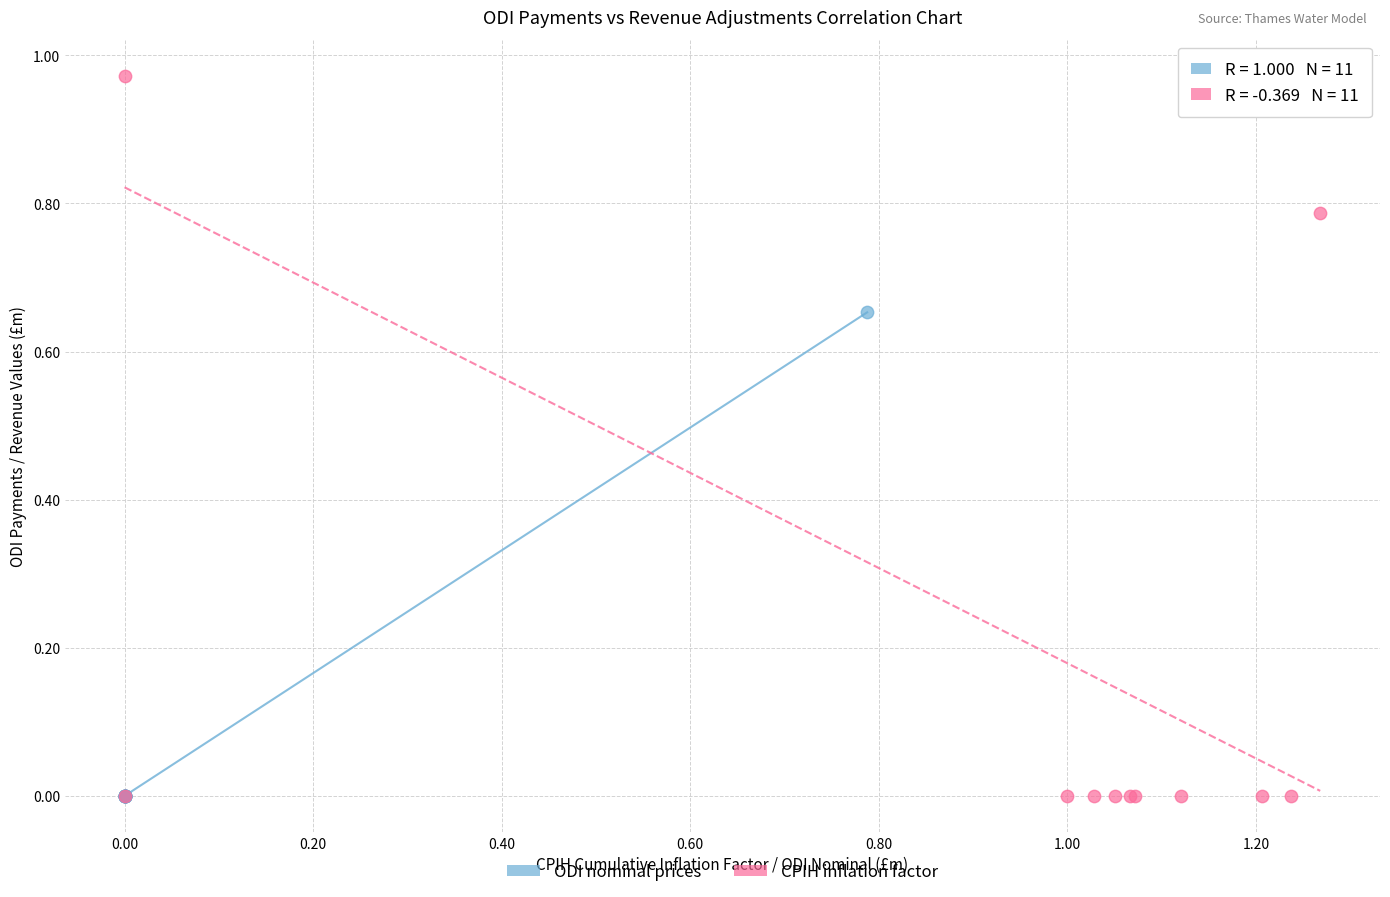

What are all the series names shown in the legend?

ODI nominal prices, CPIH inflation factor